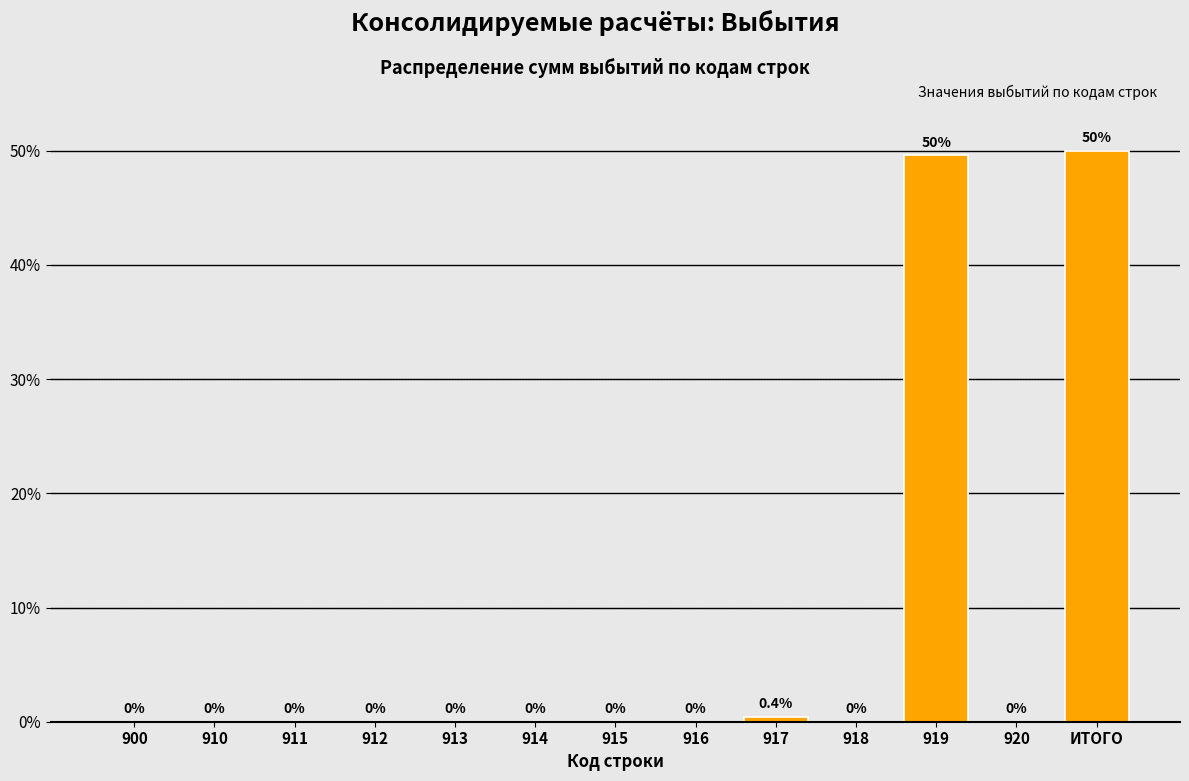

Reading left to right, list all the values displayed in this chart.

900=0.0	910=0.0	911=0.0	912=0.0	913=0.0	914=0.0	915=0.0	916=0.0	917=0.4	918=0.0	919=49.6	920=0.0	ИТОГО=50.0